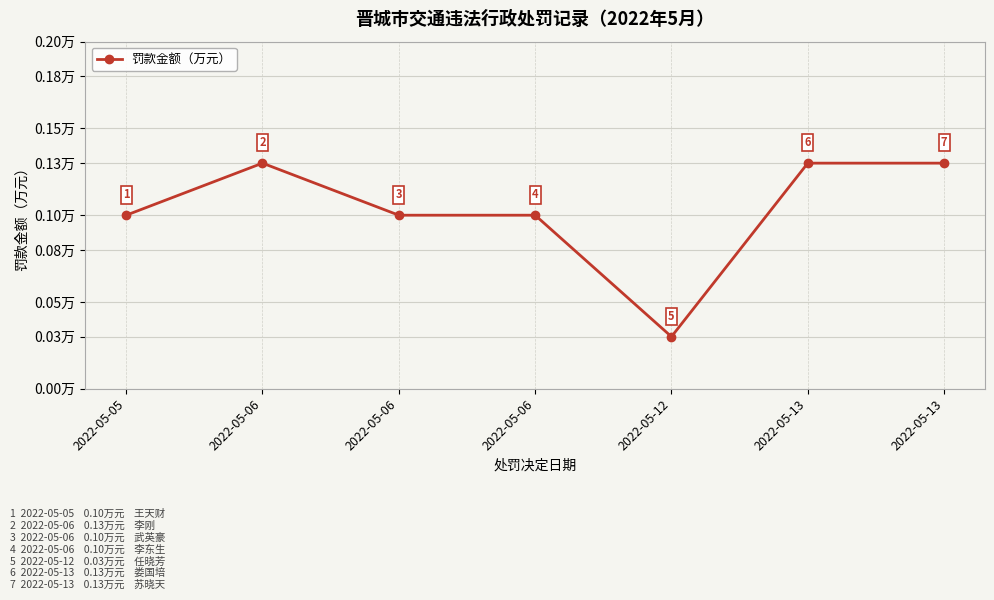

Count the values in the range 0 to 1.

7